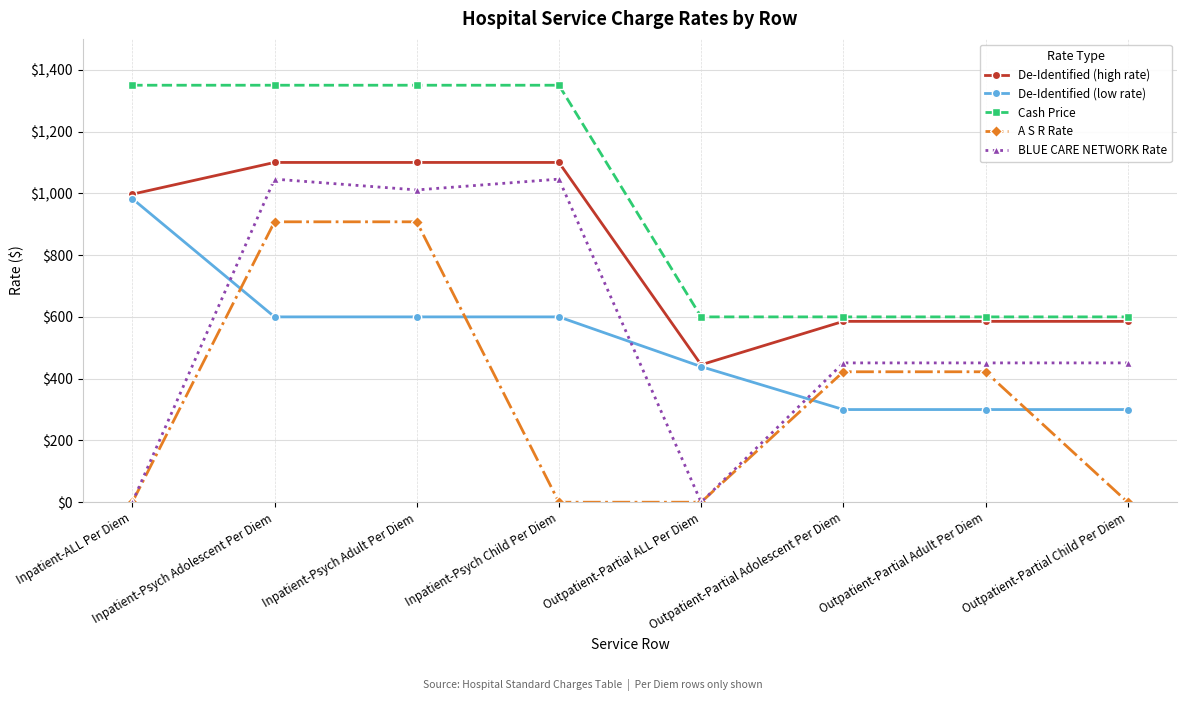

What position from the right is Inpatient-ALL Per Diem?

8